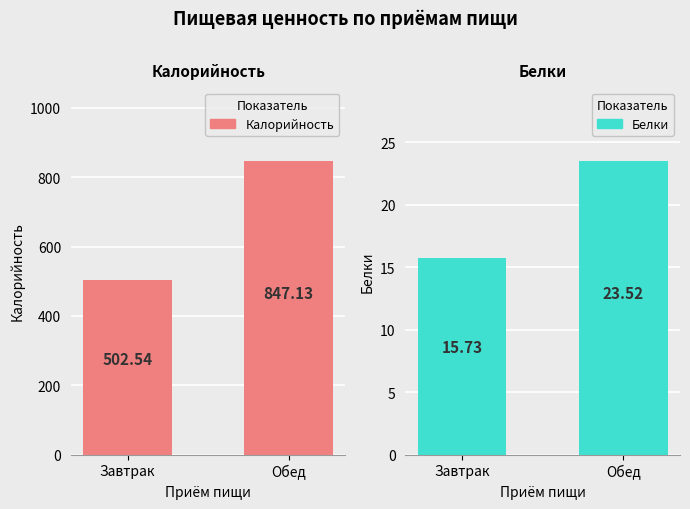

What is the approximate value of Калорийность at Обед?

847.1